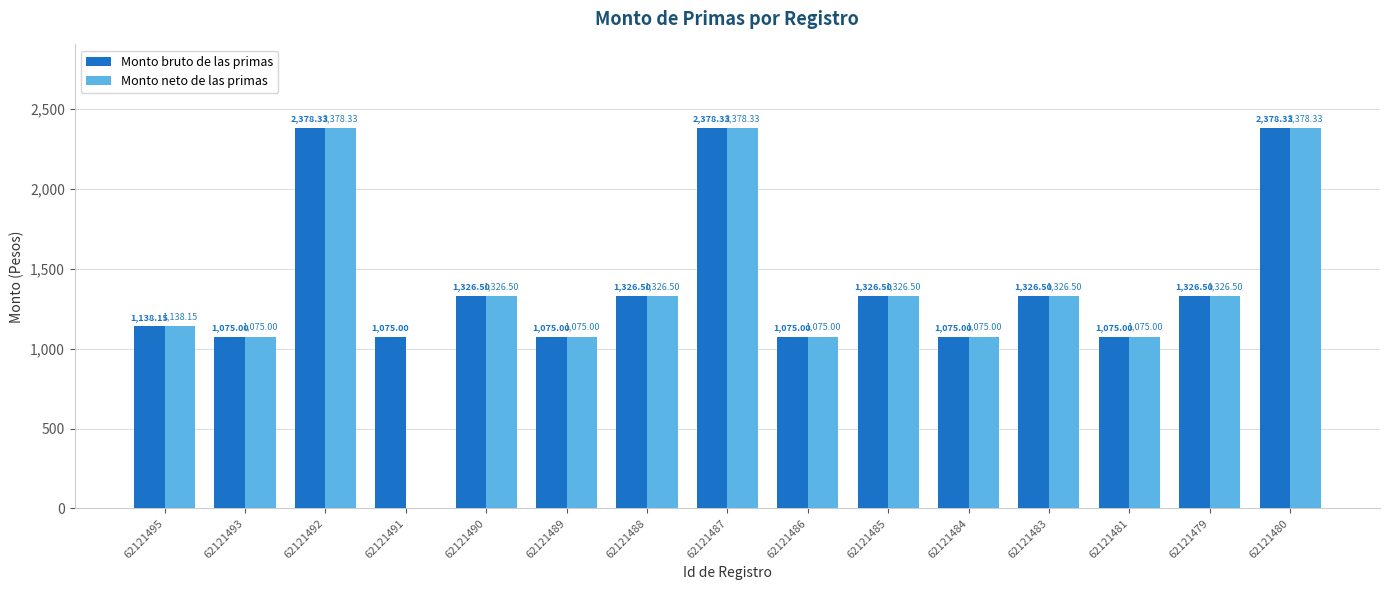

Reading left to right, extract all data points from this chart.

Monto bruto de las primas: 62121495=1138.2	62121493=1075.0	62121492=2378.3	62121491=1075.0	62121490=1326.5	62121489=1075.0	62121488=1326.5	62121487=2378.3	62121486=1075.0	62121485=1326.5	62121484=1075.0	62121483=1326.5	62121481=1075.0	62121479=1326.5	62121480=2378.3
Monto neto de las primas: 62121495=1138.2	62121493=1075.0	62121492=2378.3	62121491=0.0	62121490=1326.5	62121489=1075.0	62121488=1326.5	62121487=2378.3	62121486=1075.0	62121485=1326.5	62121484=1075.0	62121483=1326.5	62121481=1075.0	62121479=1326.5	62121480=2378.3